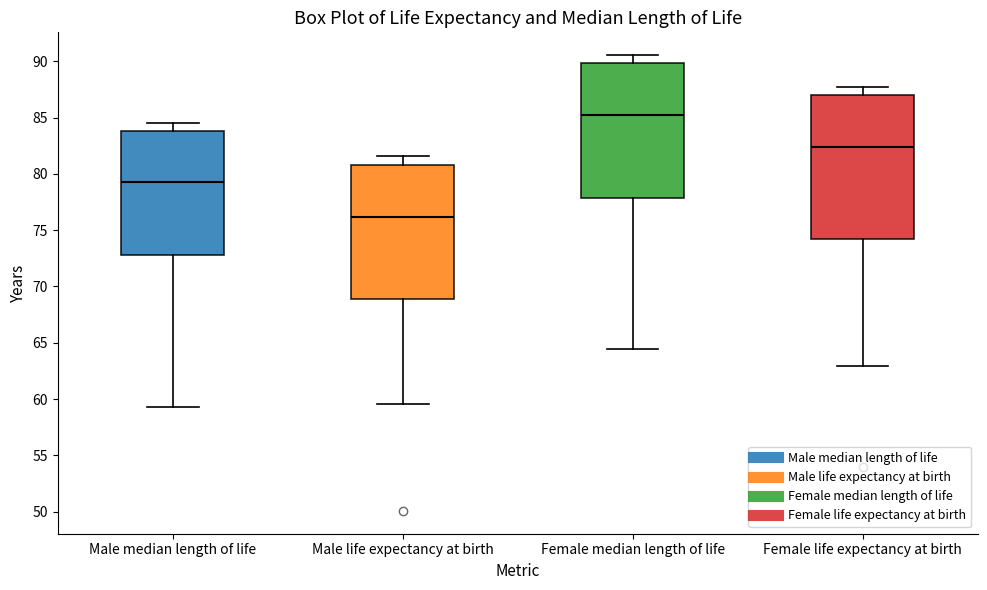

Which box has the lowest median line?

Male life expectancy at birth